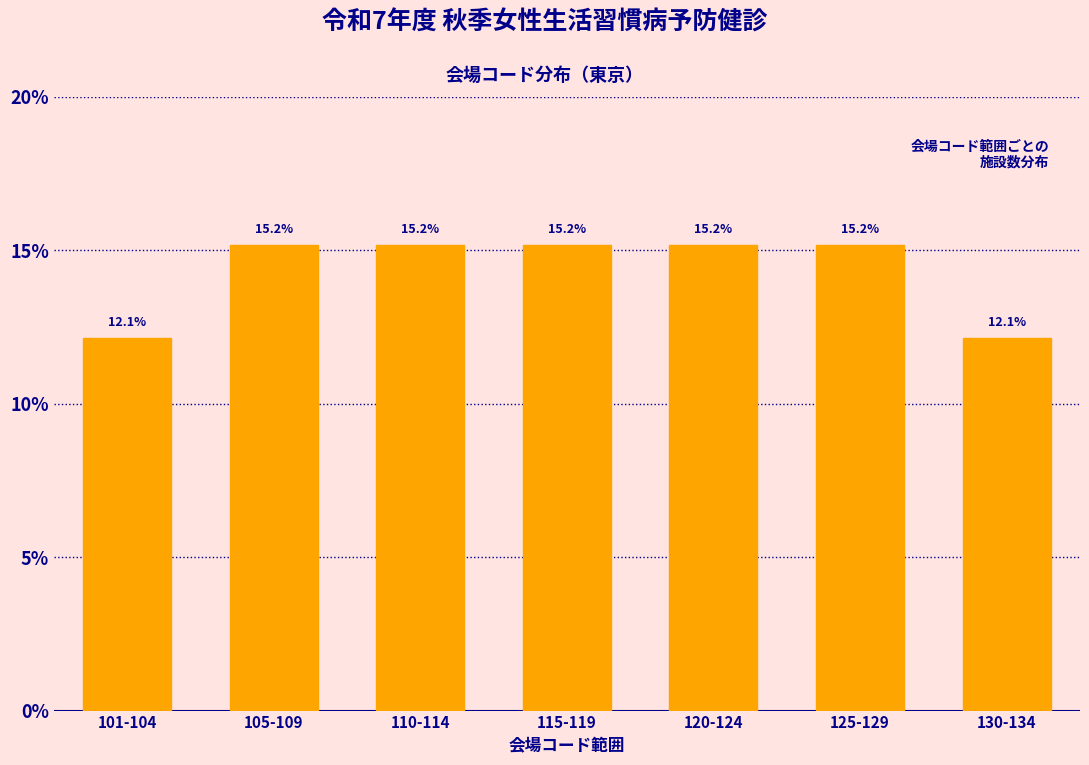

Reading right to left, list all the values displayed in this chart.

130-134=12.1	125-129=15.2	120-124=15.2	115-119=15.2	110-114=15.2	105-109=15.2	101-104=12.1